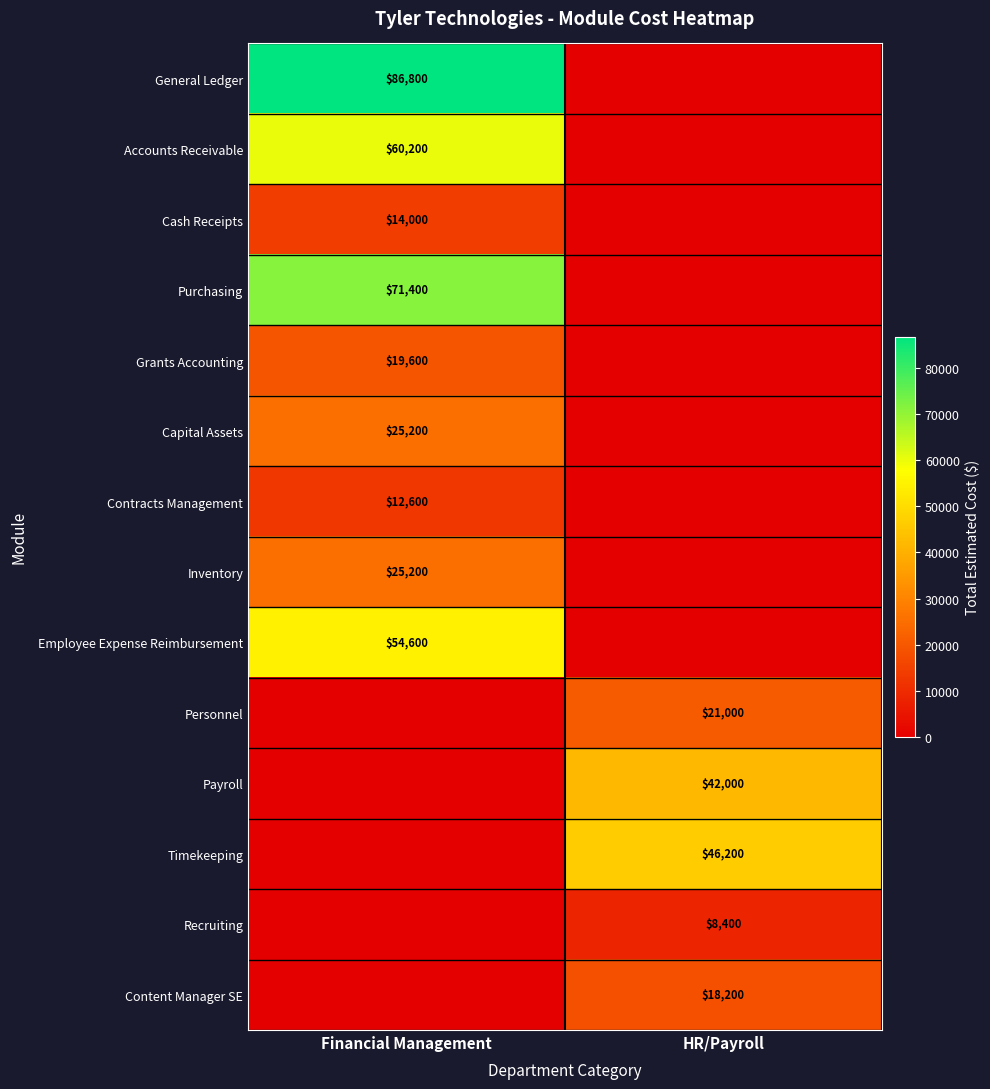

The value of Recruiting at HR/Payroll is 11565. True or false?

False